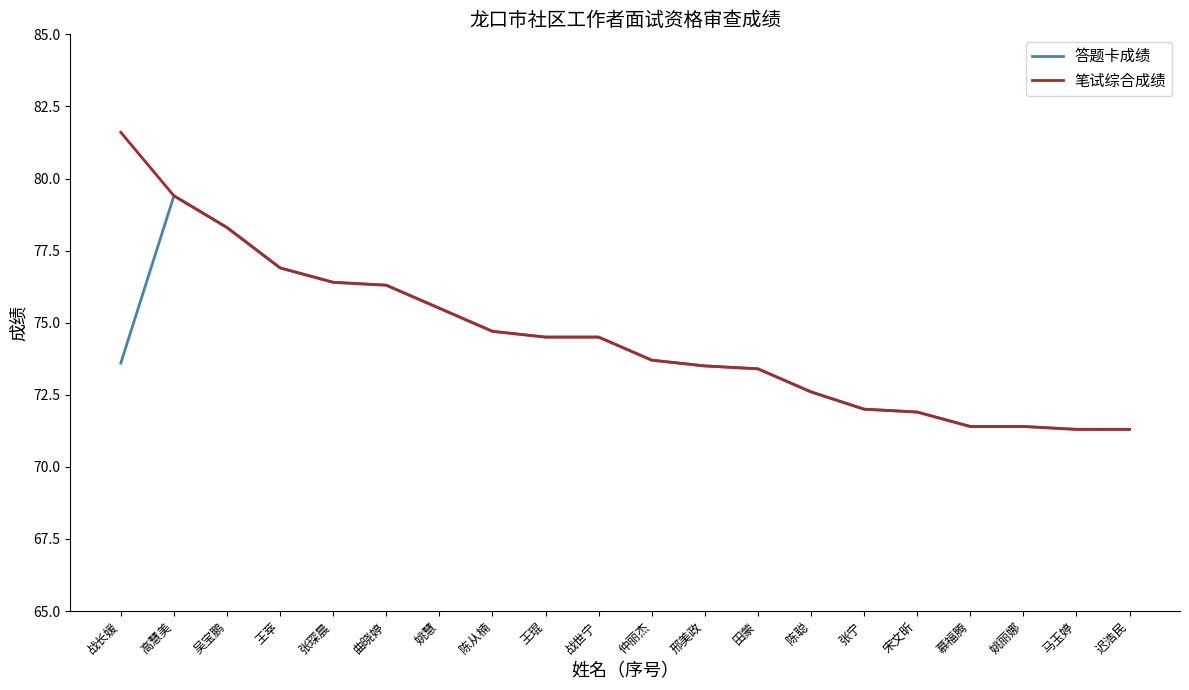

Does the chart display data point markers on the line(s)?

No